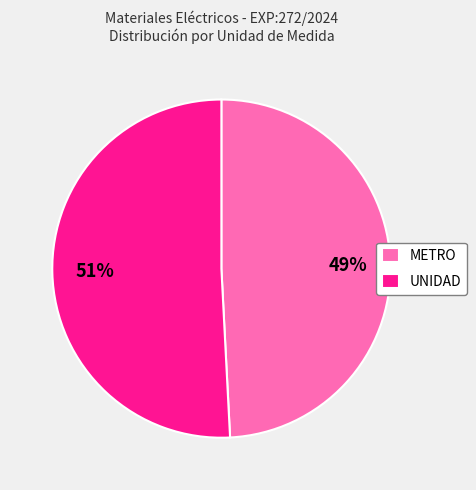

Do UNIDAD and METRO together represent more than half of the pie?

Yes